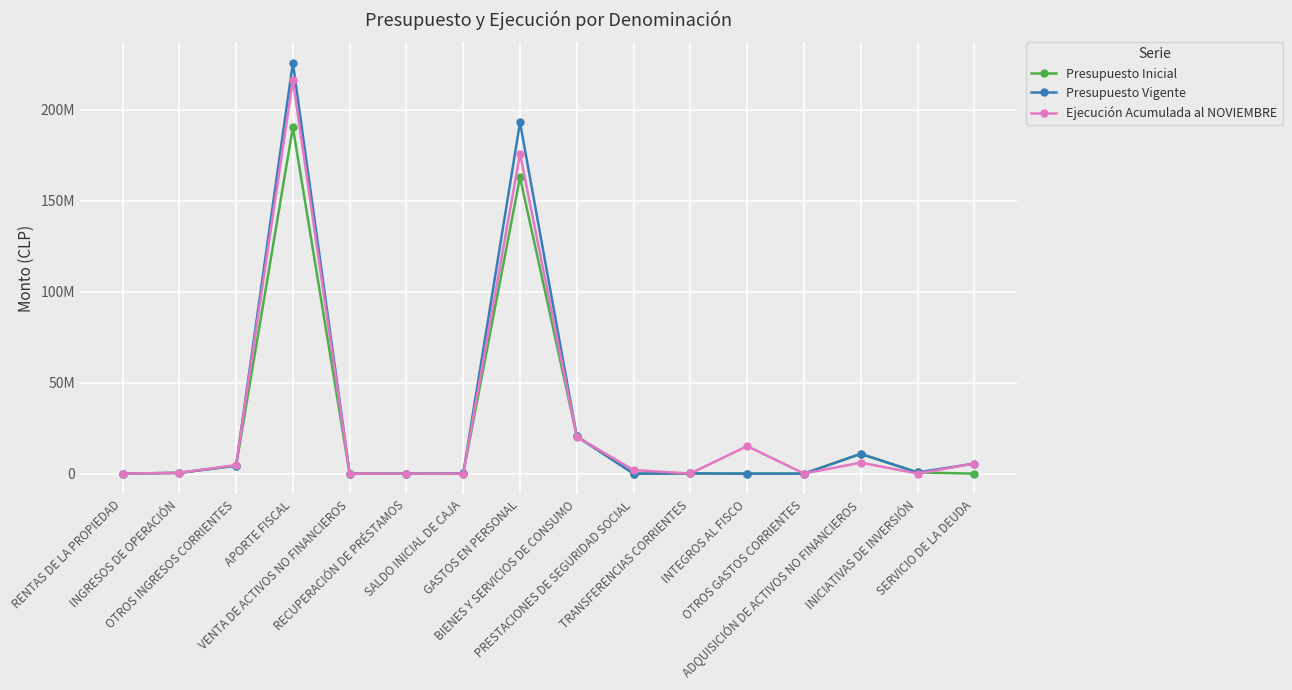

What is the label of the 7th point from the left?

SALDO INICIAL DE CAJA